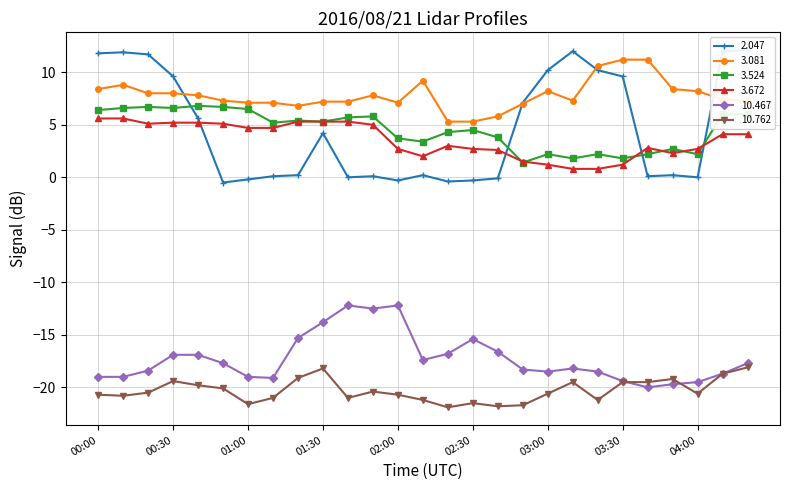

What is the value of the 3.524 point at the 1st from the left?

6.4